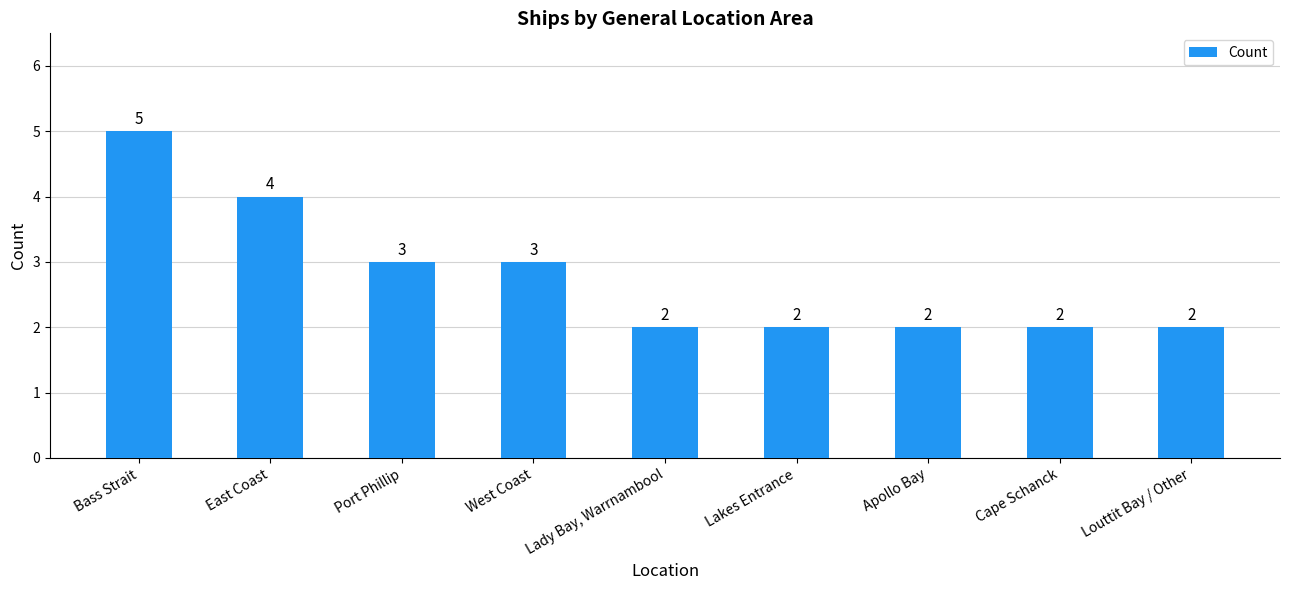

How many values are between 2 and 3?

7